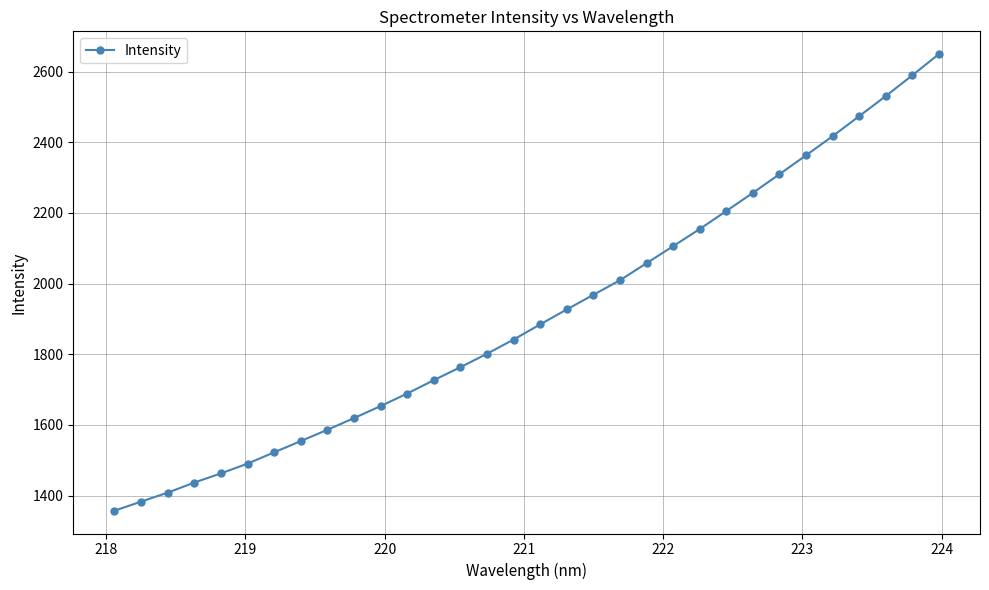

What is the greatest value displayed?

2649.6